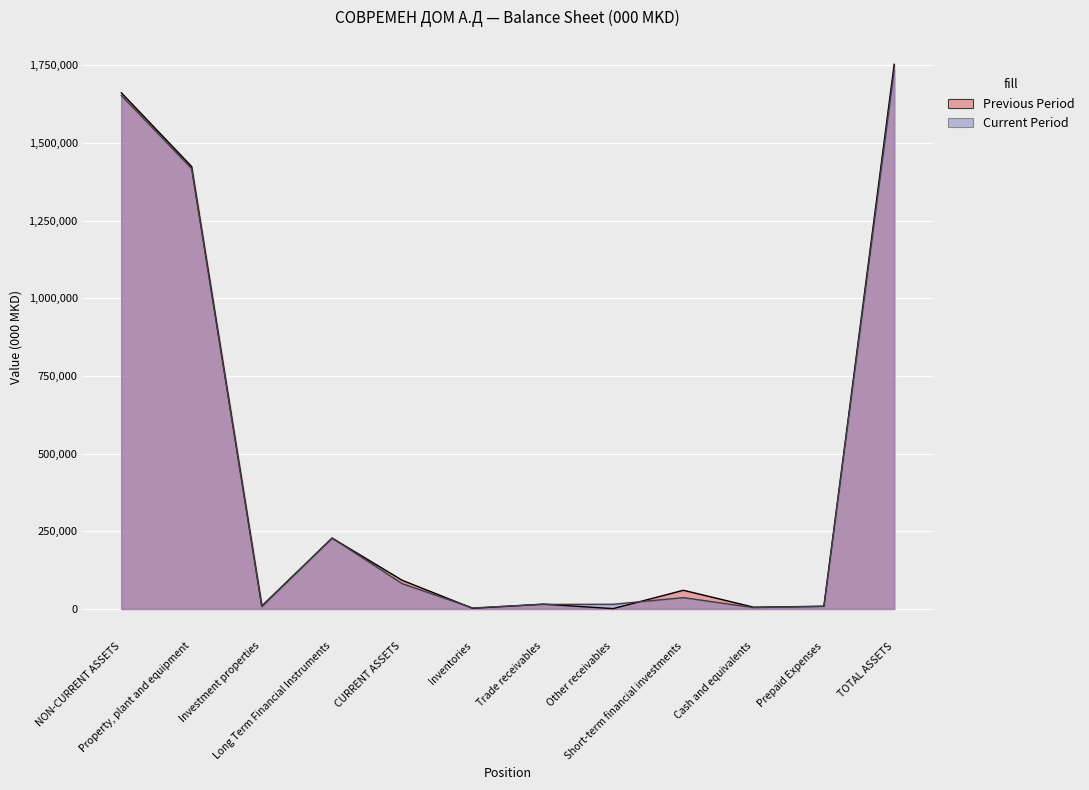

How many lines are shown in the chart?

2